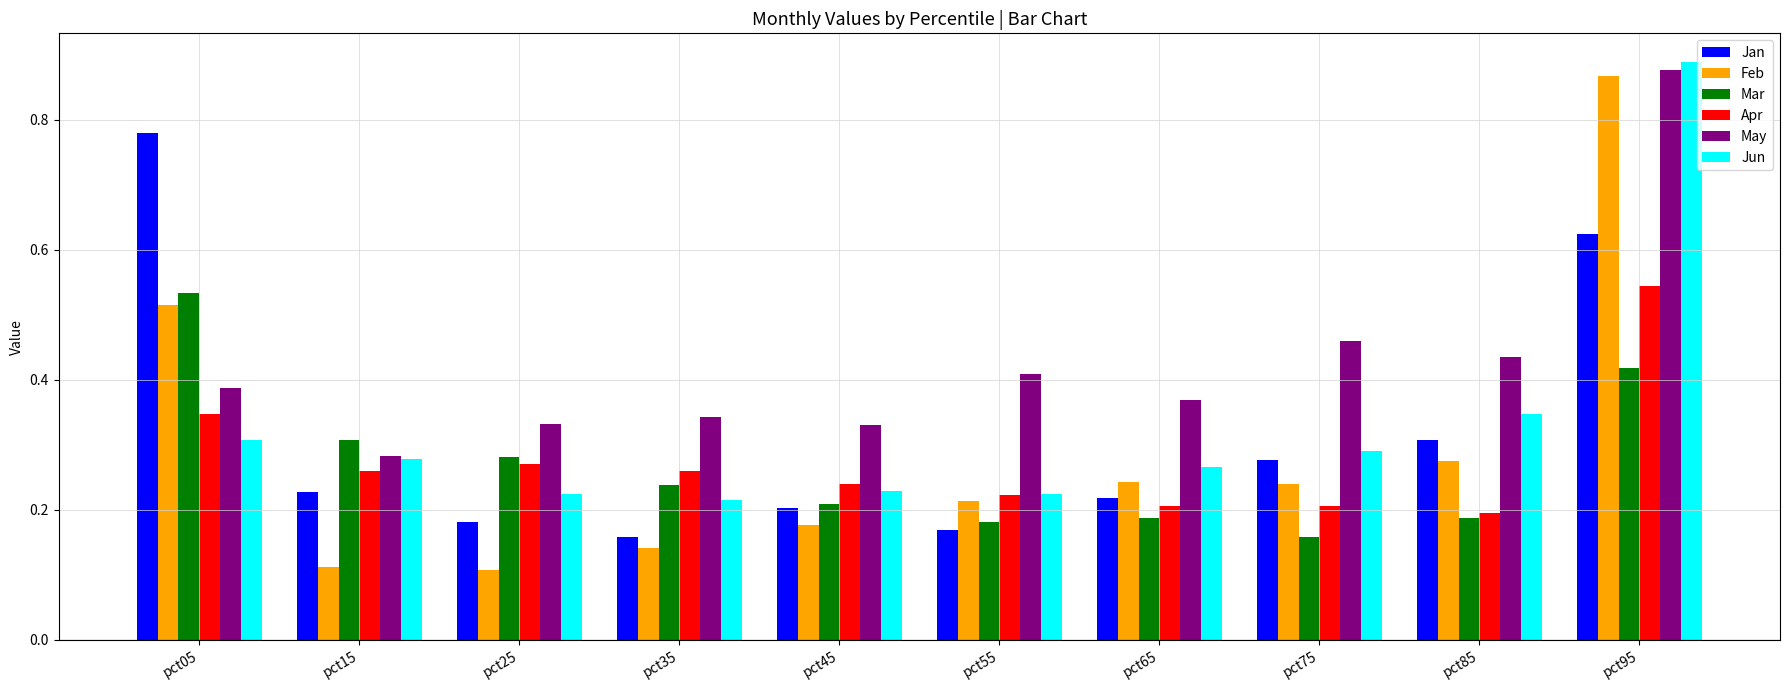

Count the Jan values in the range 0 to 1.

10